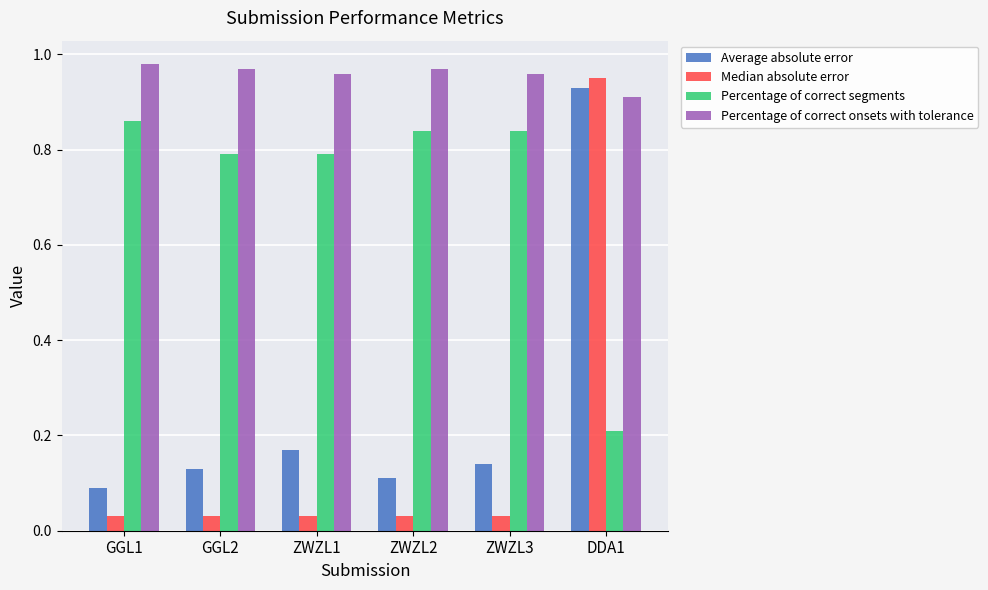

How many distinct data groups are displayed?

4